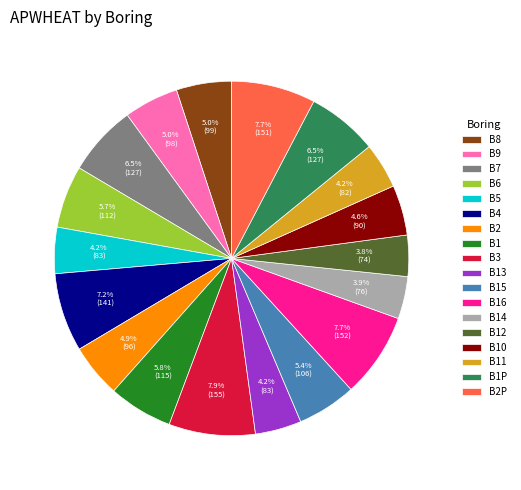

Is there any slice that represents more than half of the pie?

No